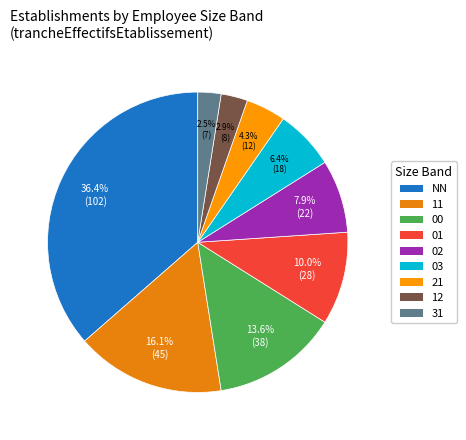

Rank the categories by value from lowest to highest.

31, 12, 21, 03, 02, 01, 00, 11, NN